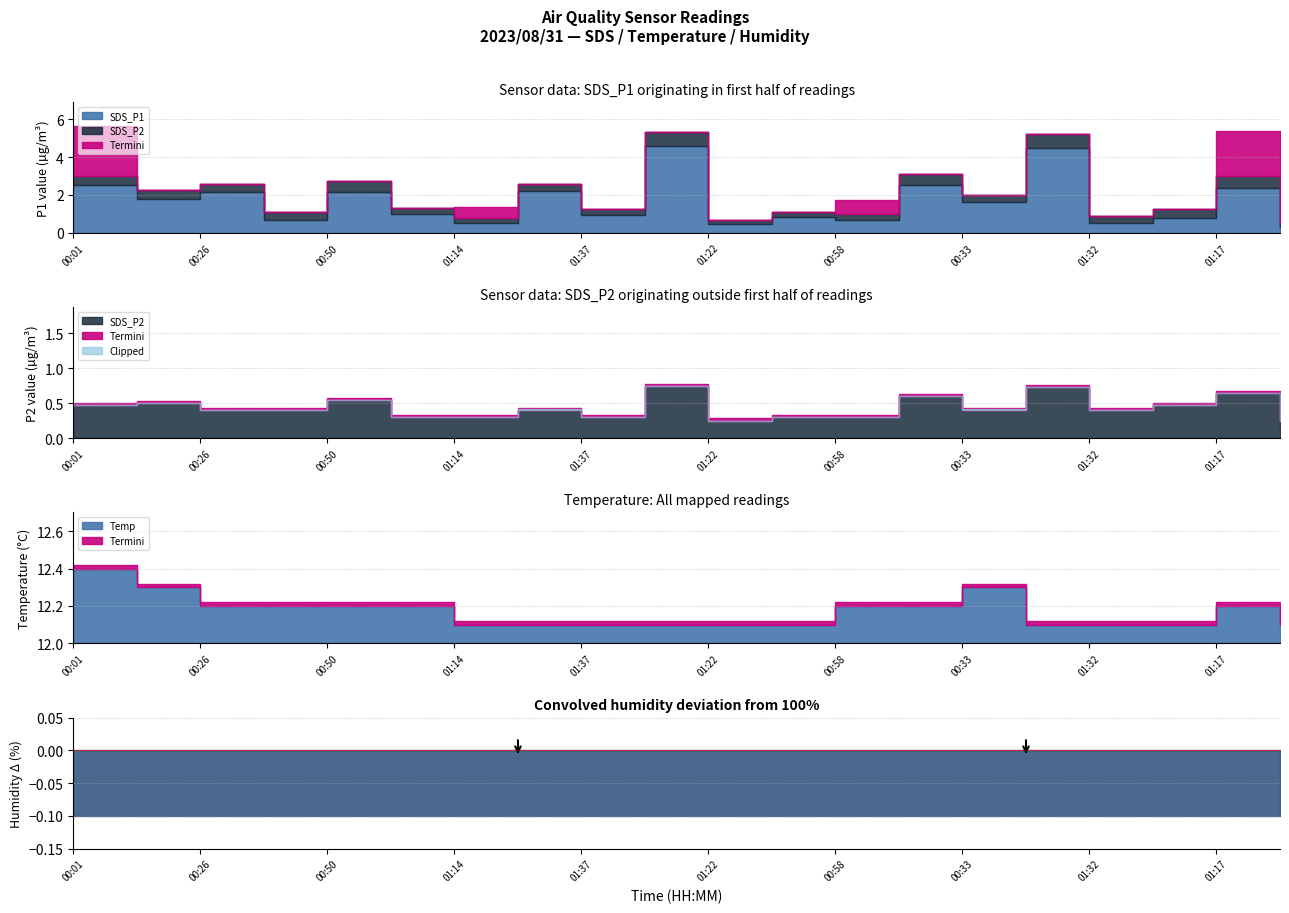

What is the approximate value of SDS_P2 at 01:19?

0.2